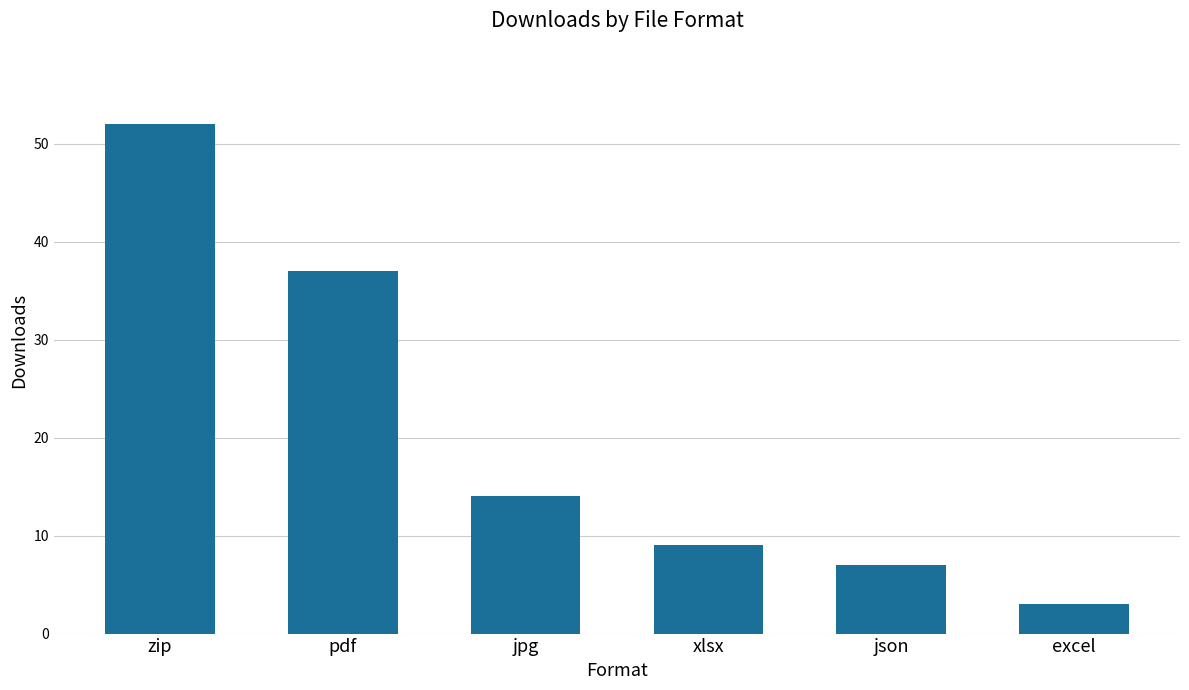

Are the bars horizontal?

No